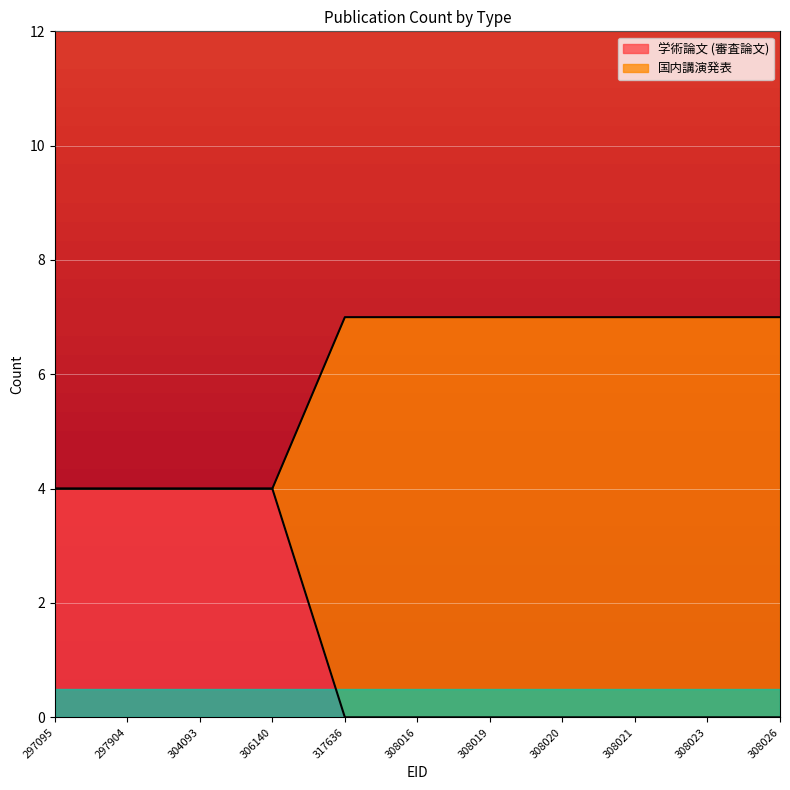

True or false: 学術論文 (審査論文) has a value of 4 at 297904.

True